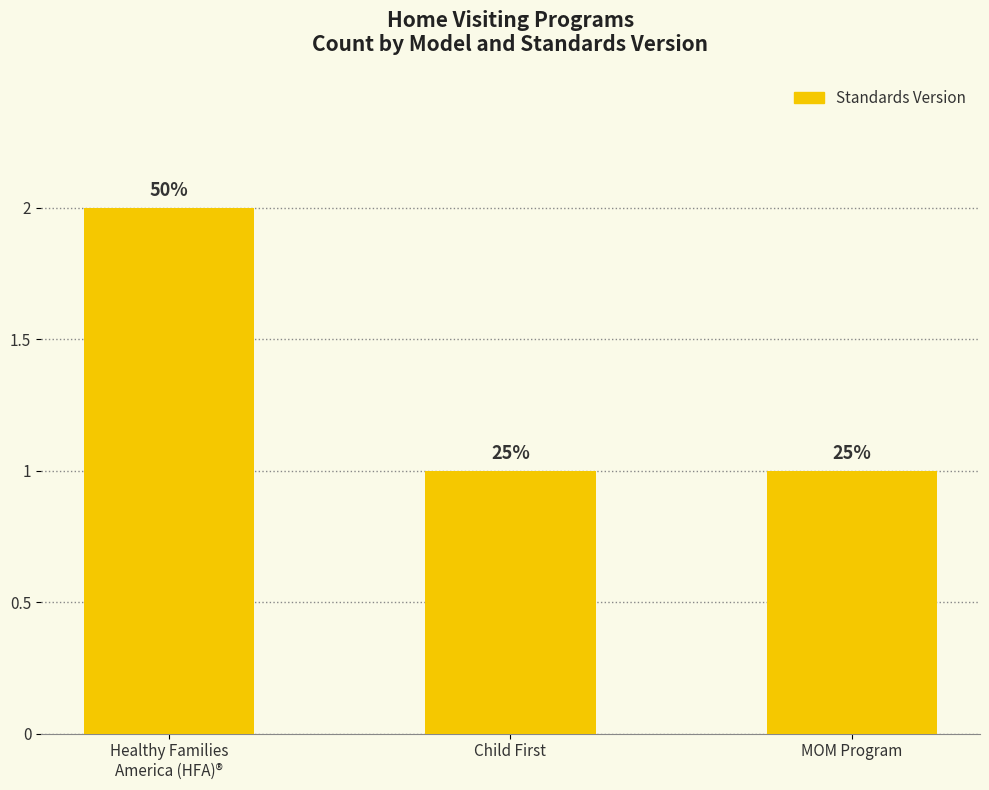

True or false: the data shows 2 at Healthy Families
America (HFA)®.

True